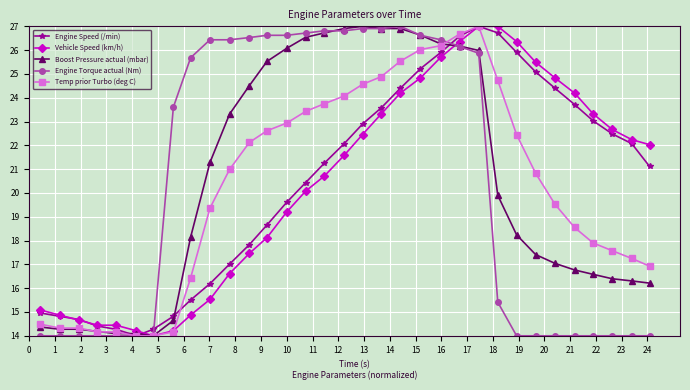

What is the value of the Engine Torque actual (Nm) point at the 6th from the left?

14.0